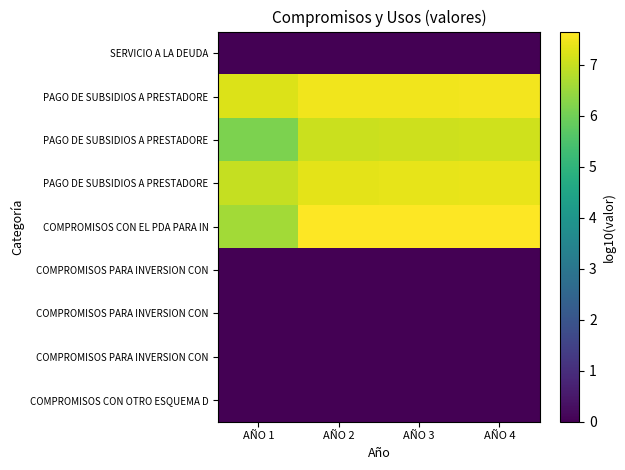

Between AÑO 3 and AÑO 1, which is larger?

AÑO 3